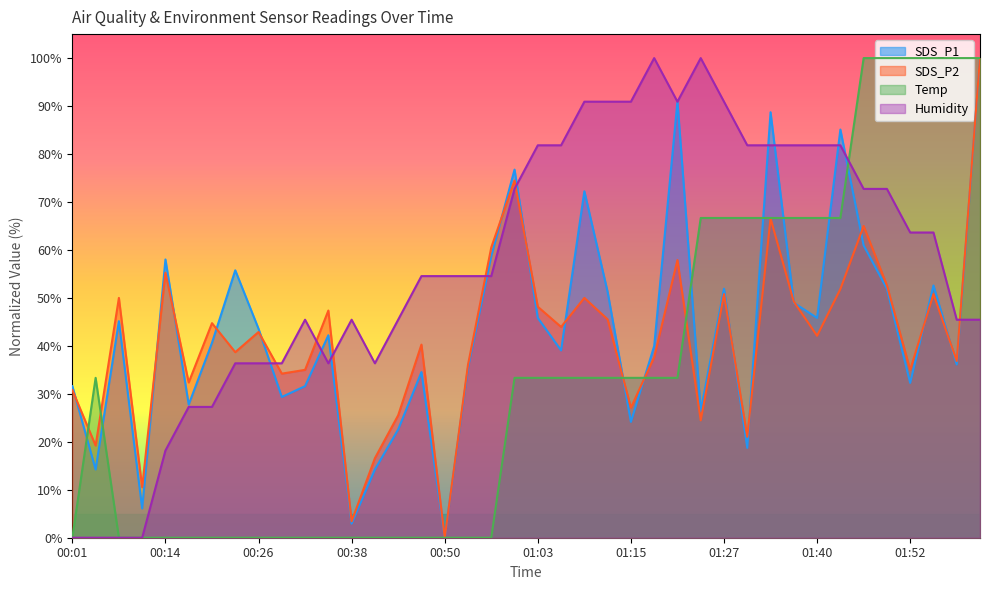

What is the difference between the SDS_P2 values at 02:01 and 00:32?

65.0